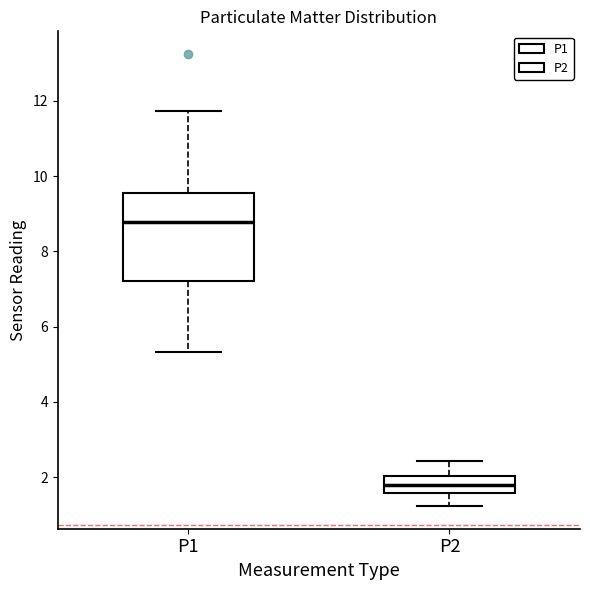

Reading left to right, read every box against the y-axis: the position of its median line, the range the box covers, and the ends of its whiskers. The values are not printed on the chart, so give them approximately, as read against the axis.

P1: median 8.8, box 7.2 to 9.6, whiskers 5.4 to 11.8
P2: median 1.8, box 1.6 to 2.0, whiskers 1.2 to 2.4